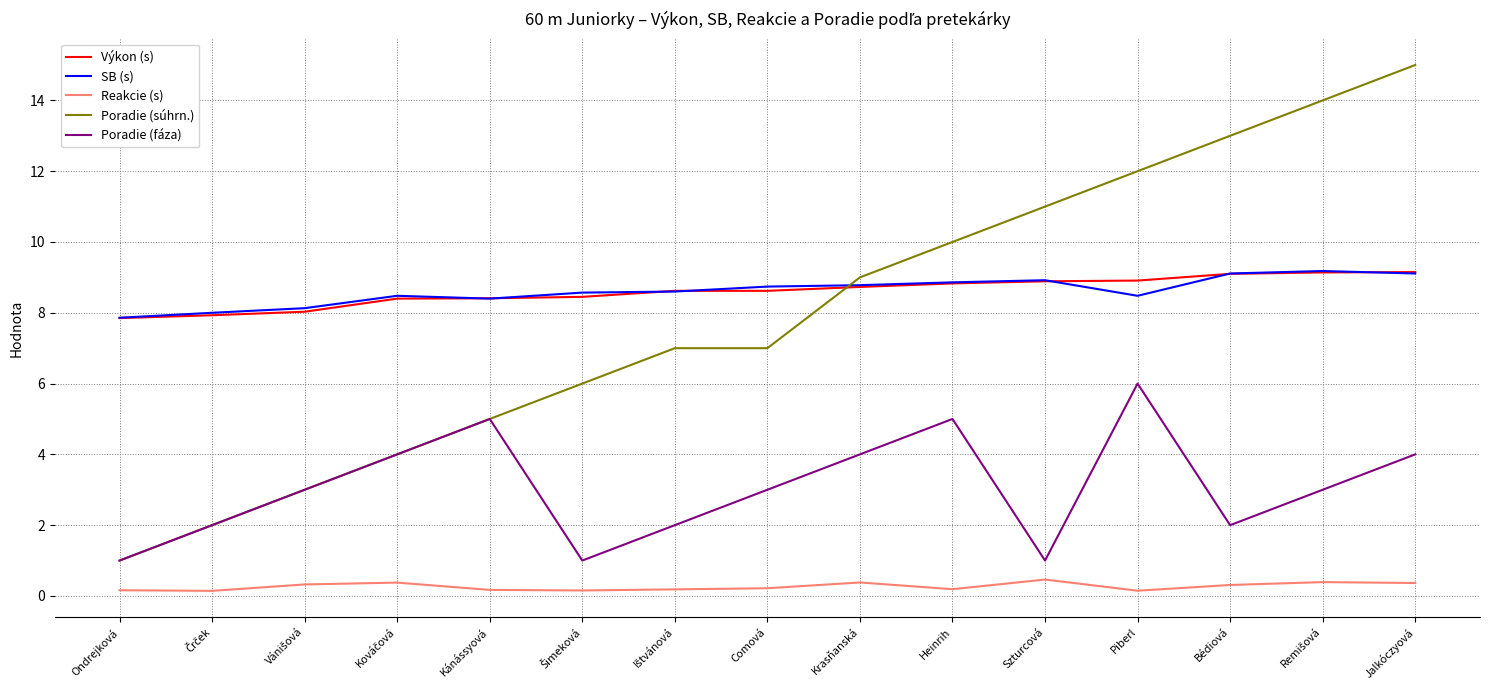

What is the difference between the highest and lowest values at Jalkóczyová?

14.6